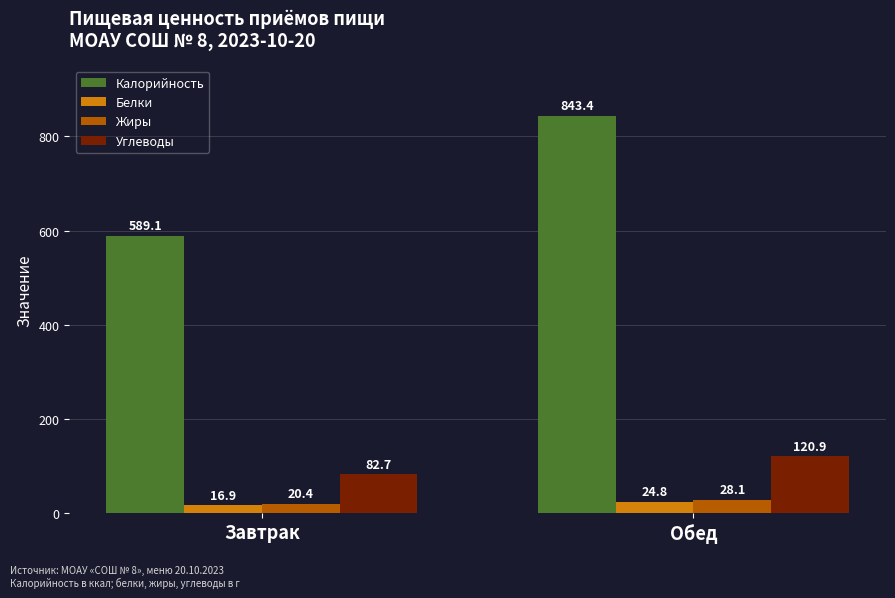

Reading left to right, extract all data points from this chart.

Калорийность: 589.1	843.4
Белки: 16.9	24.8
Жиры: 20.4	28.1
Углеводы: 82.7	120.9